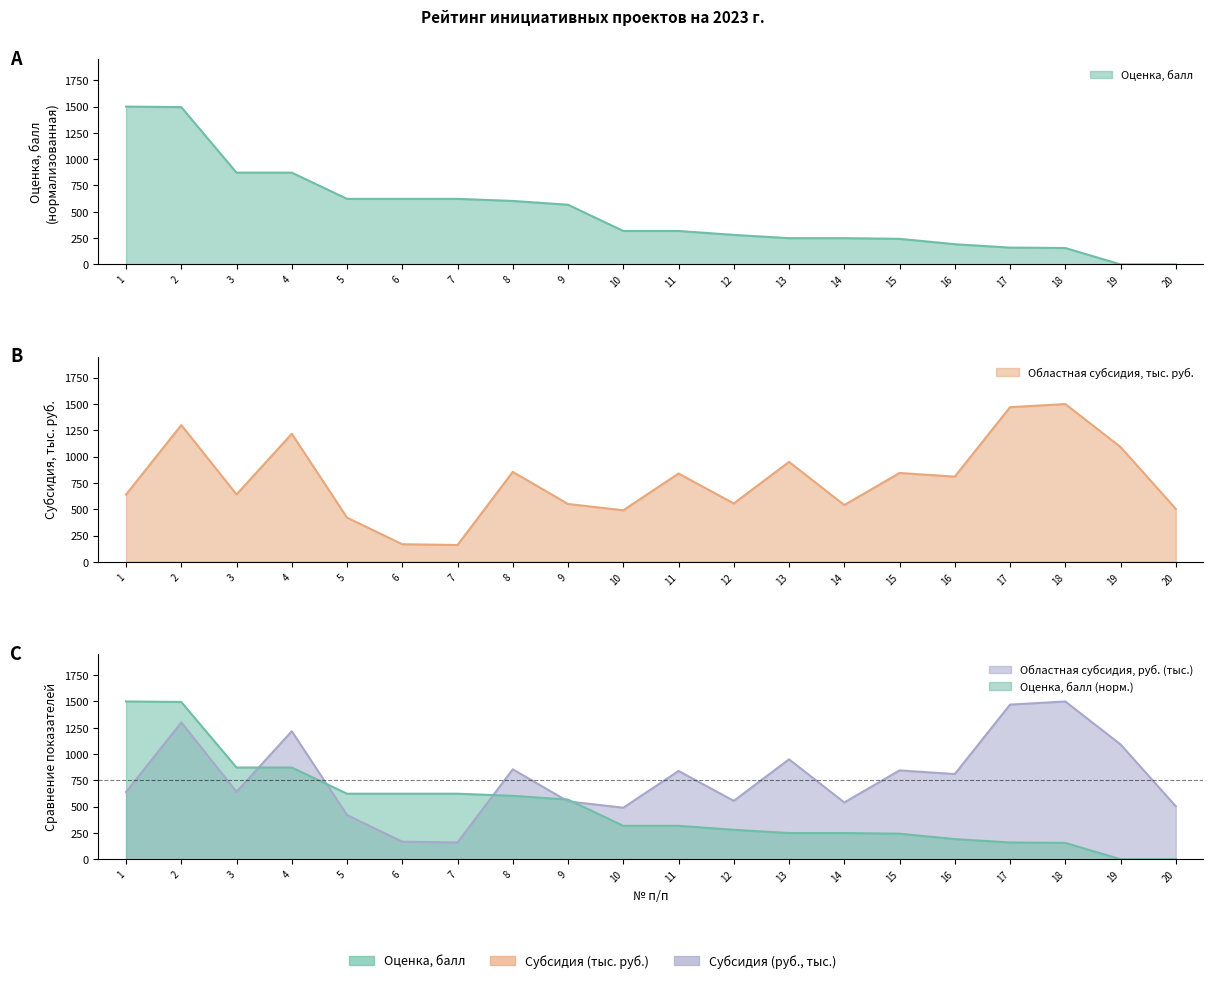

Which series has the largest range (max minus min)?

Оценка, балл